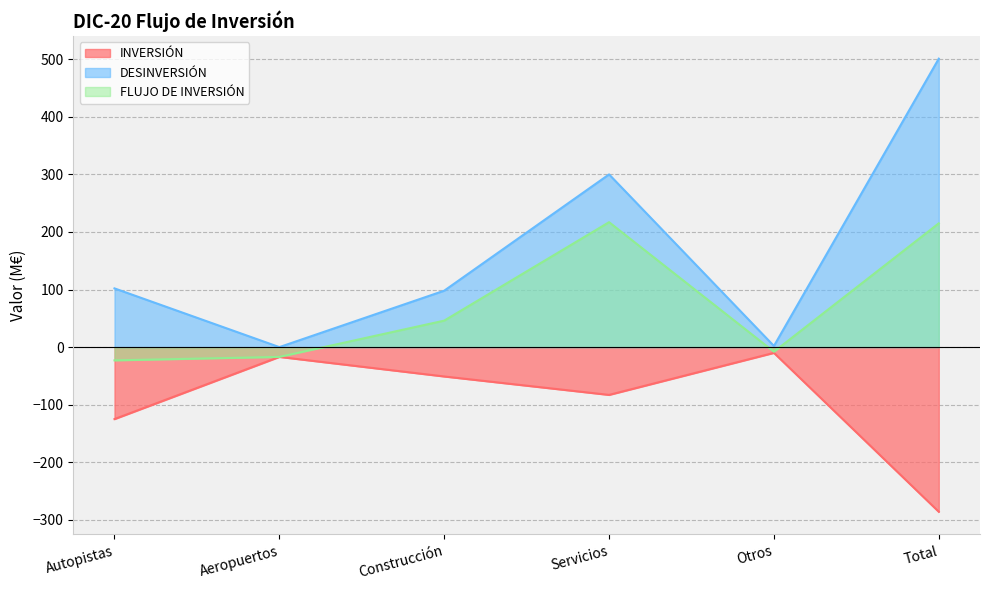

At how many categories does at least one series exceed 296?

2